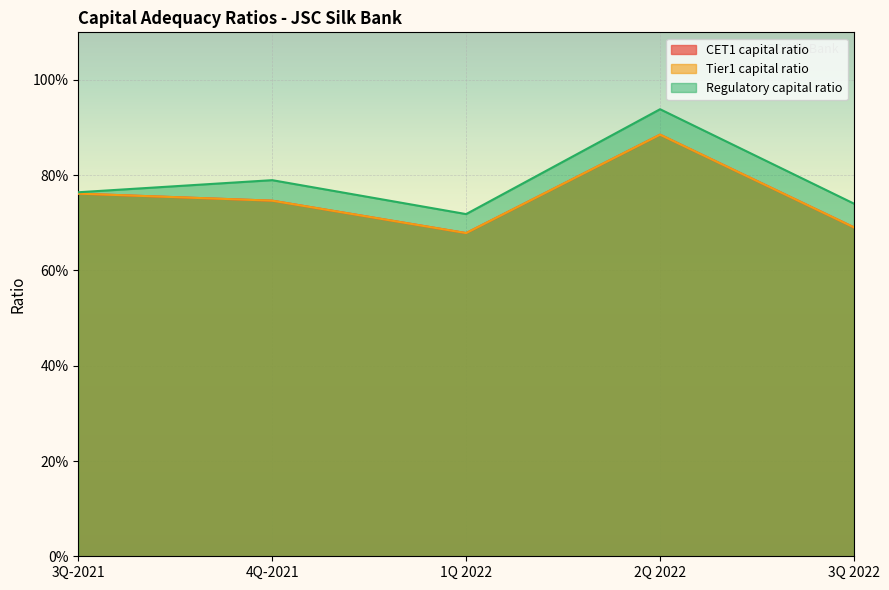

What is the lowest value of the CET1 capital ratio series?

0.7